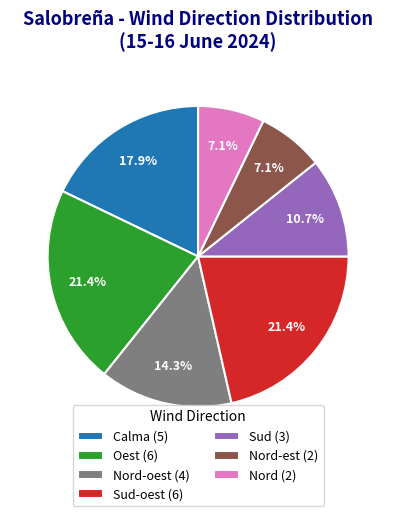

Which has a higher value, Oest (6) or Nord (2)?

Oest (6)